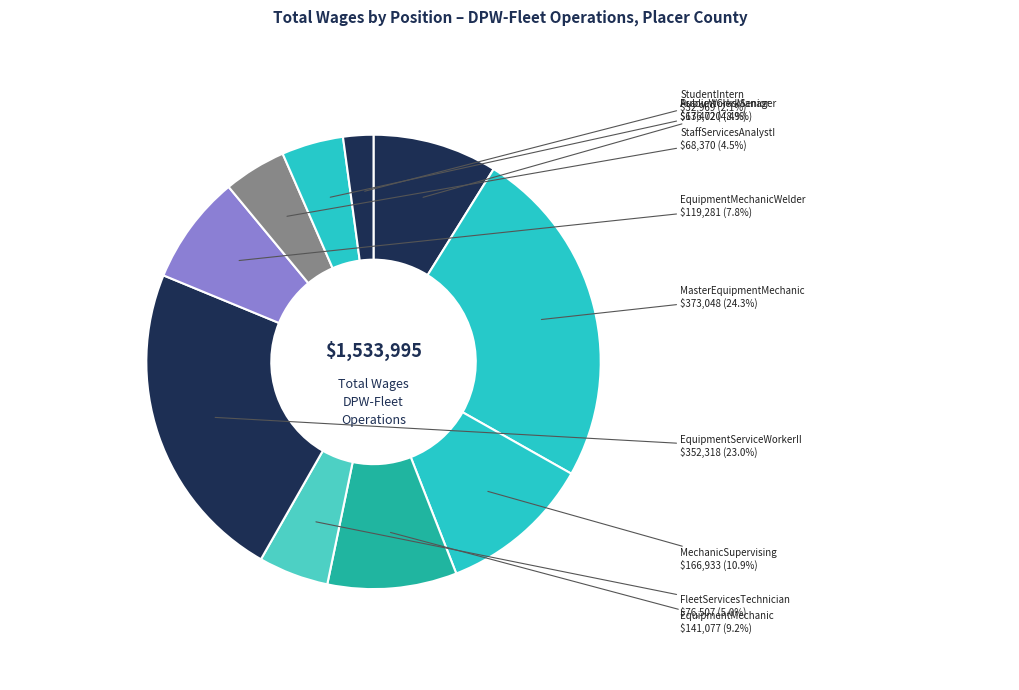

Rank the categories by value from lowest to highest.

StudentIntern, AccountClerkSenior, StaffServicesAnalystI, FleetServicesTechnician, EquipmentMechanicWelder, PublicWorksManager, EquipmentMechanic, MechanicSupervising, EquipmentServiceWorkerII, MasterEquipmentMechanic